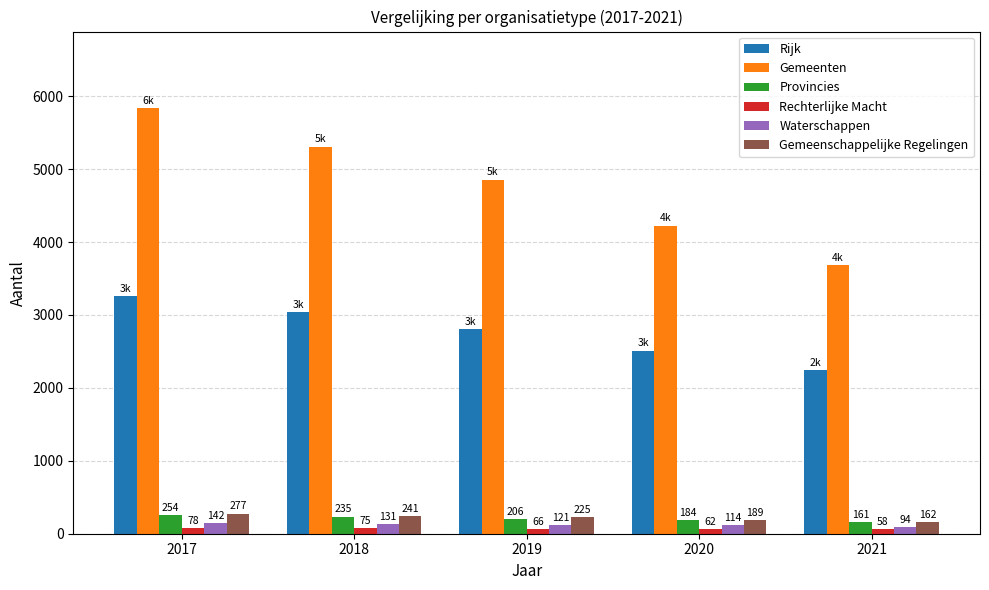

Is the value of Gemeenschappelijke Regelingen at 2021 greater than the value of Provincies at 2021?

Yes